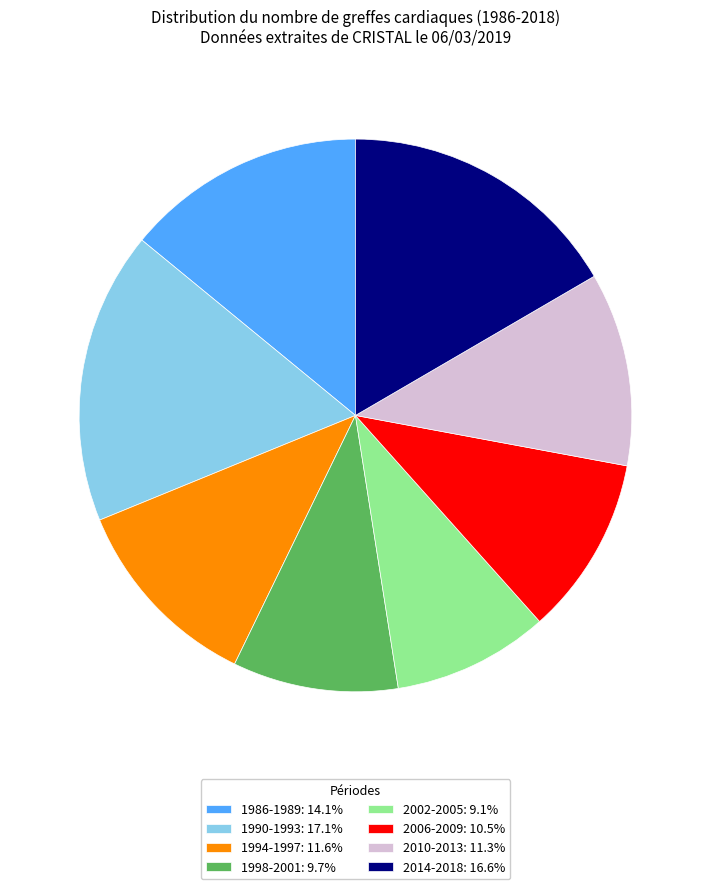

How many segments does this pie chart have?

8